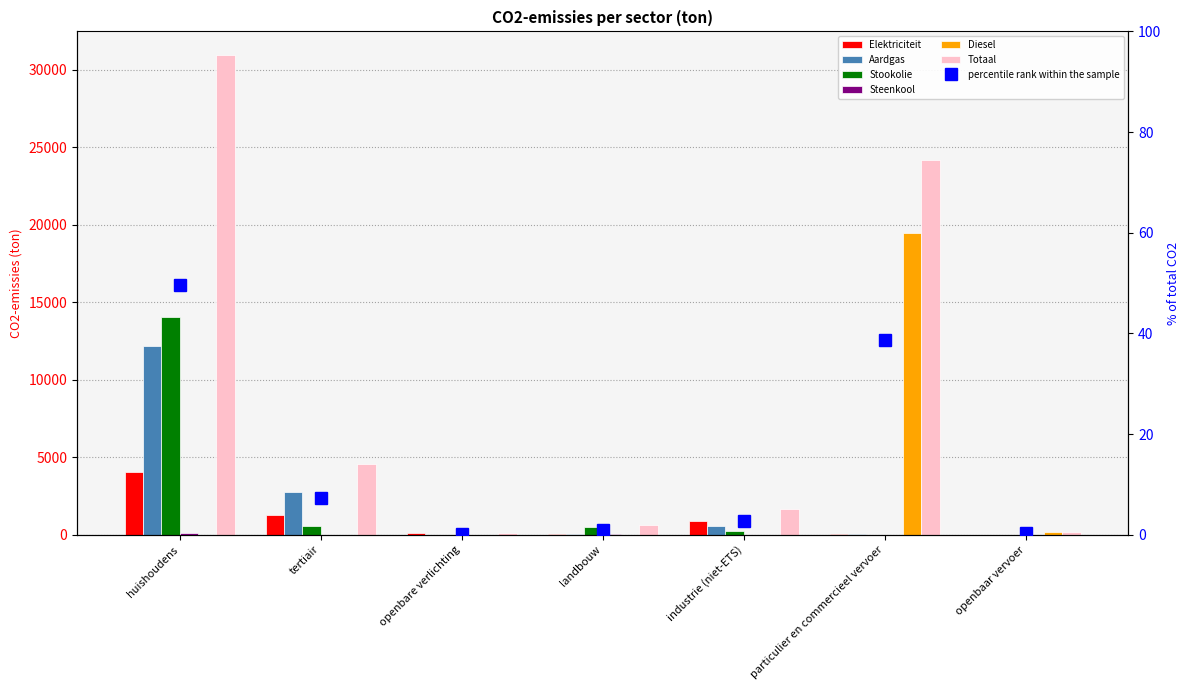

What is the label of the 7th bar from the left?

openbaar vervoer